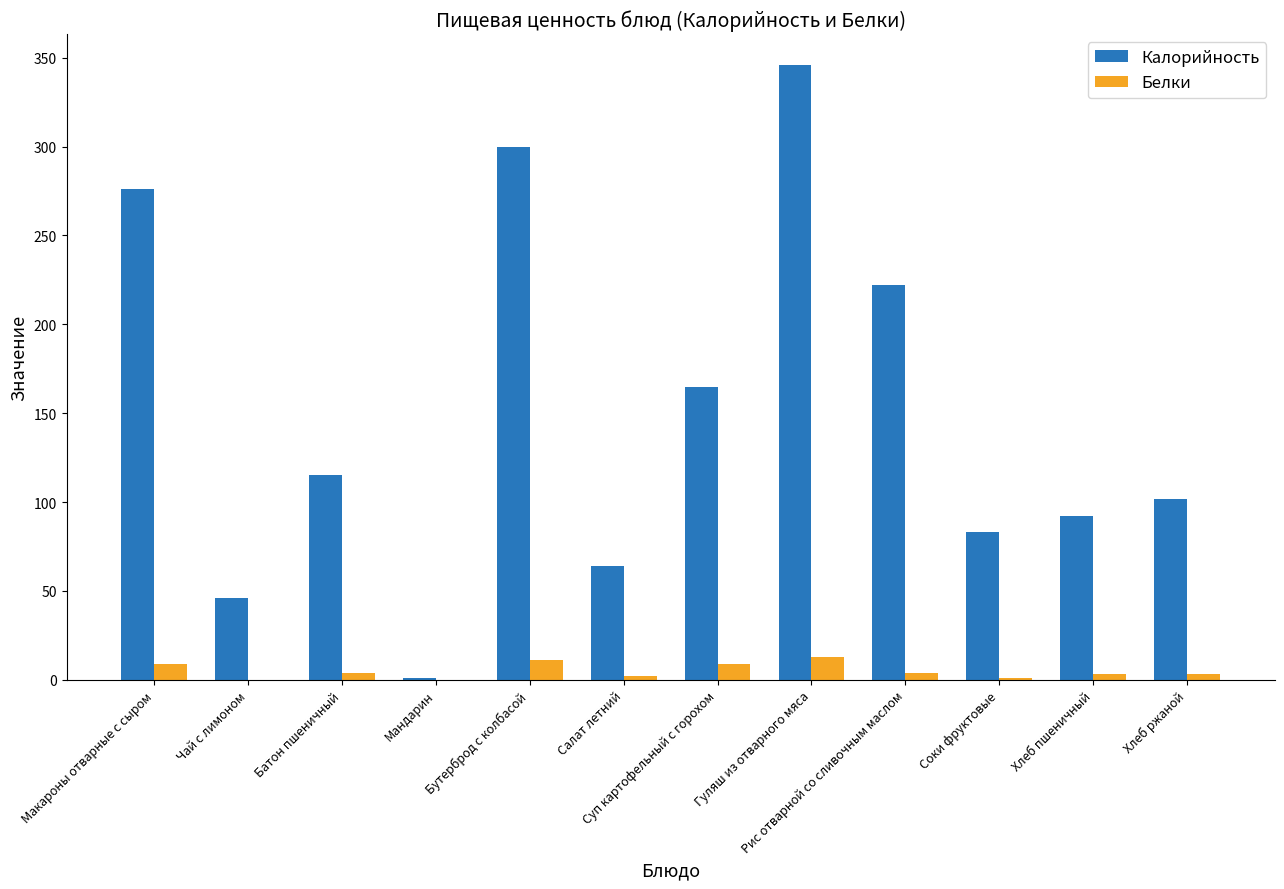

What is the average value of the Белки series?

4.9